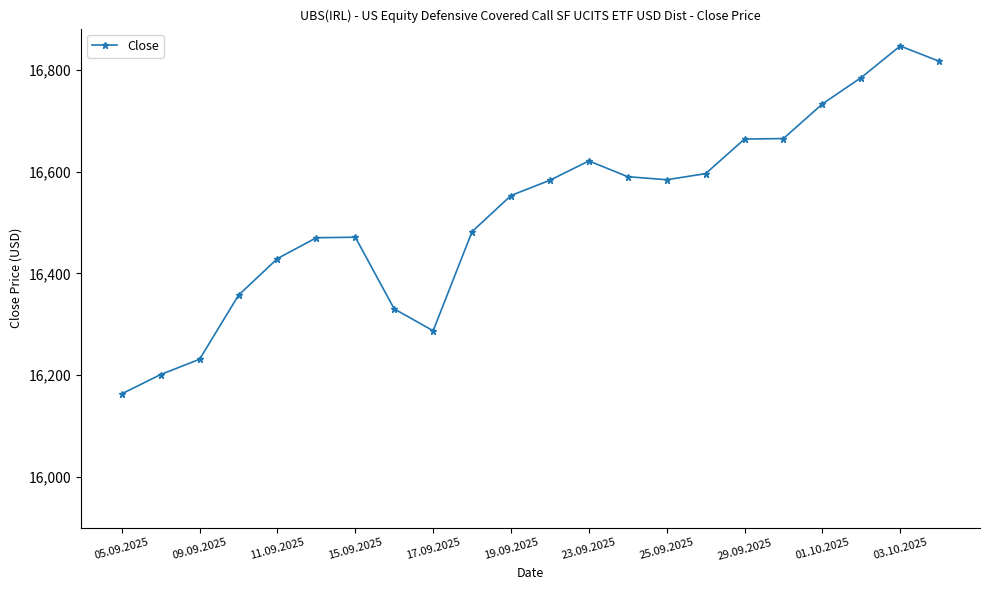

How many series are shown in this chart?

1